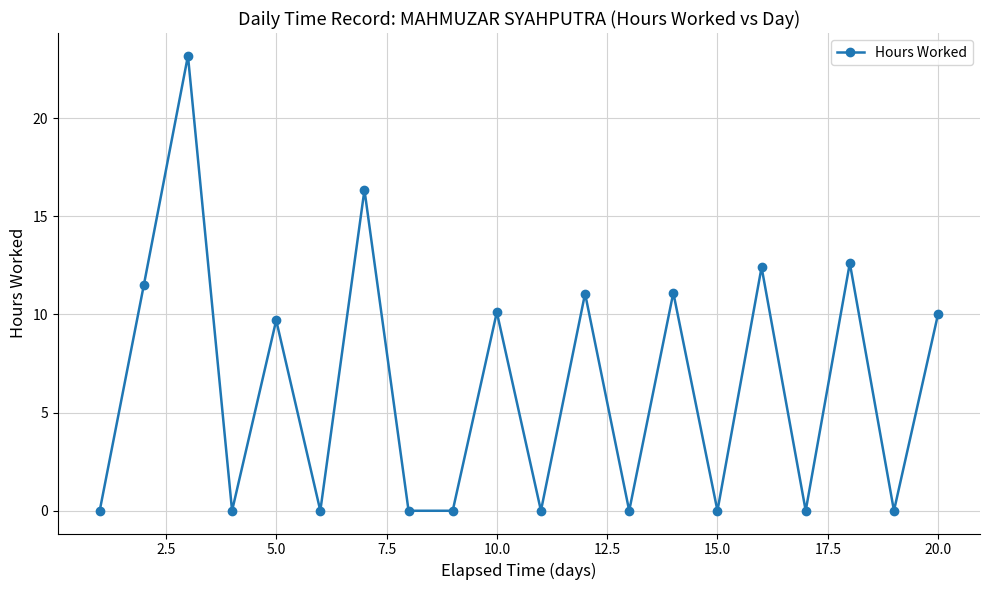

How many lines are shown in the chart?

1